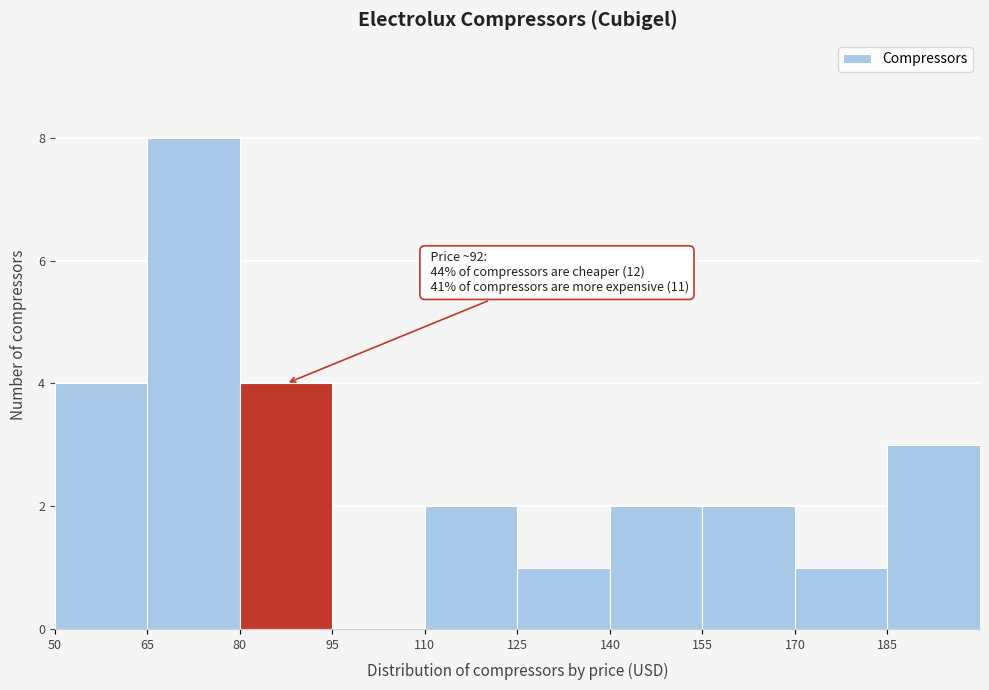

Over which range of the x-axis is the bar tallest?

65 to 80